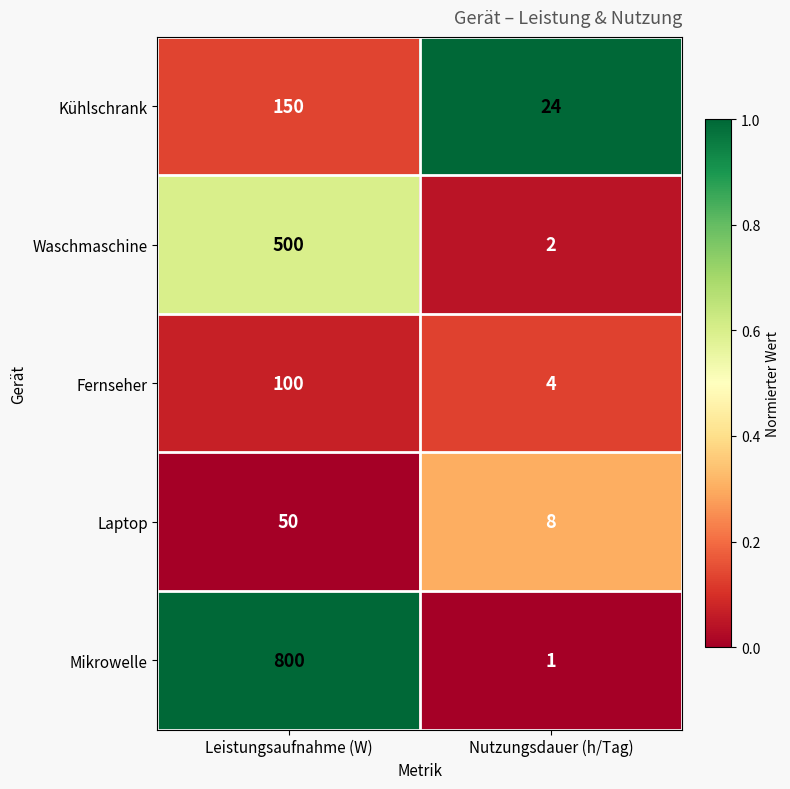

What is the sum of the Laptop values at Nutzungsdauer (h/Tag) and Leistungsaufnahme (W)?

58